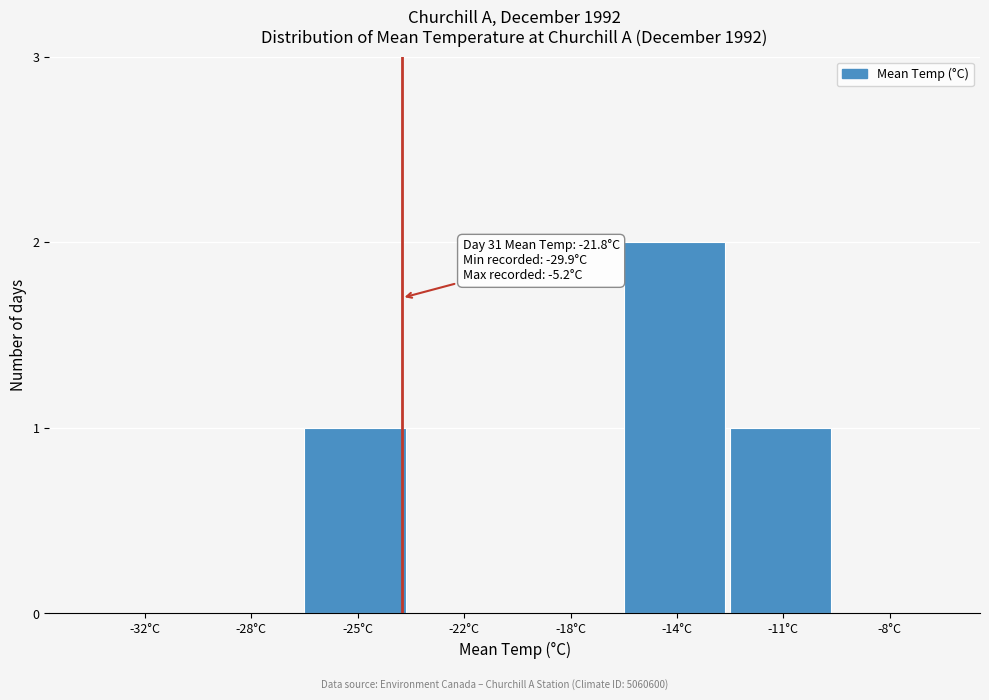

Reading left to right, extract all data points from this chart.

-32°C=0	-28°C=0	-25°C=1	-22°C=0	-18°C=0	-14°C=2	-11°C=1	-8°C=0